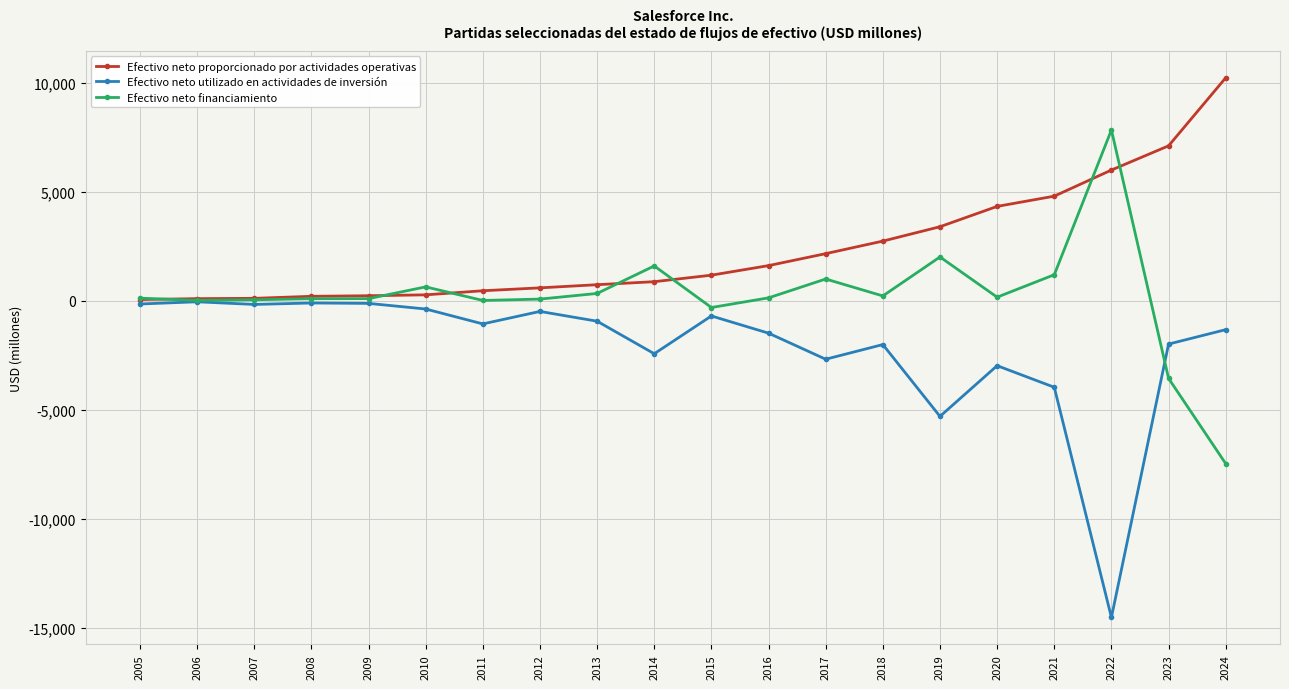

How many values in the Efectivo neto utilizado en actividades de inversión series exceed -1063?

9